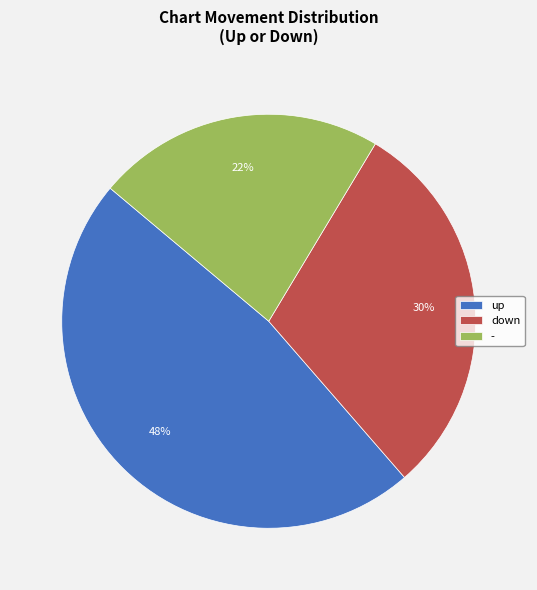

What percentage is the - slice, to the nearest percent?

23%